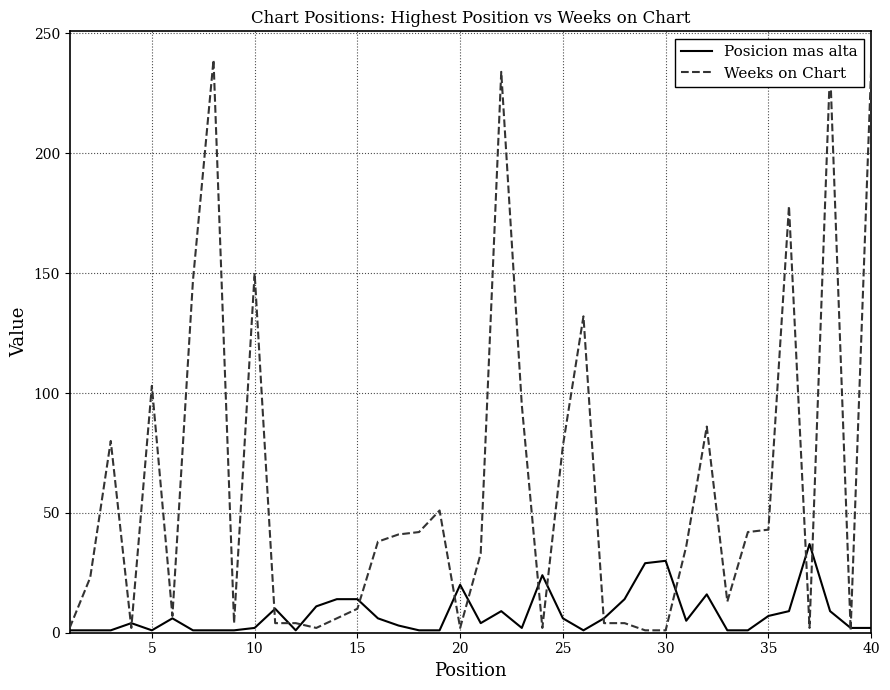

Which series has the largest range (max minus min)?

Weeks on Chart